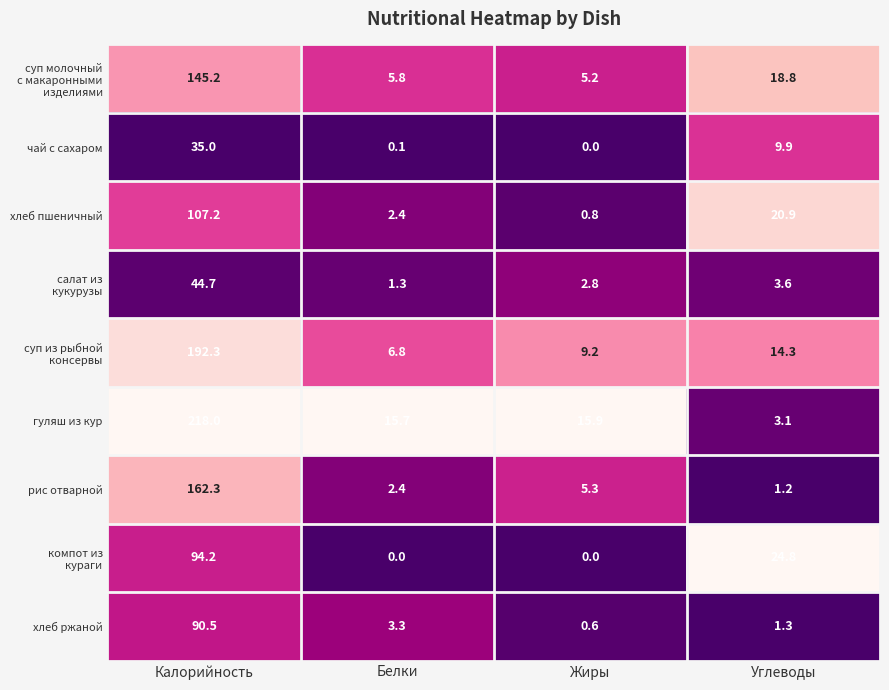

Which series has the largest total across all categories?

гуляш из кур